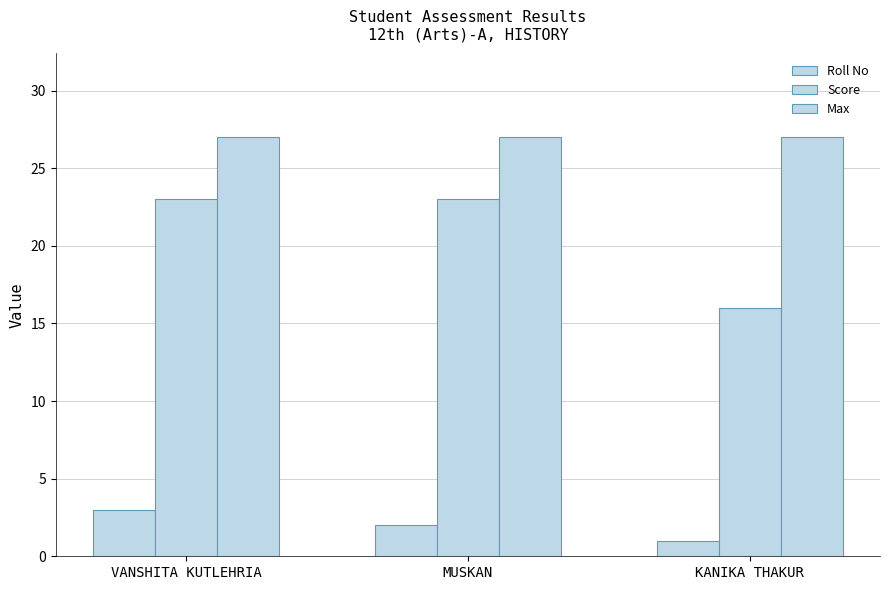

Count the number of categories in the chart.

3